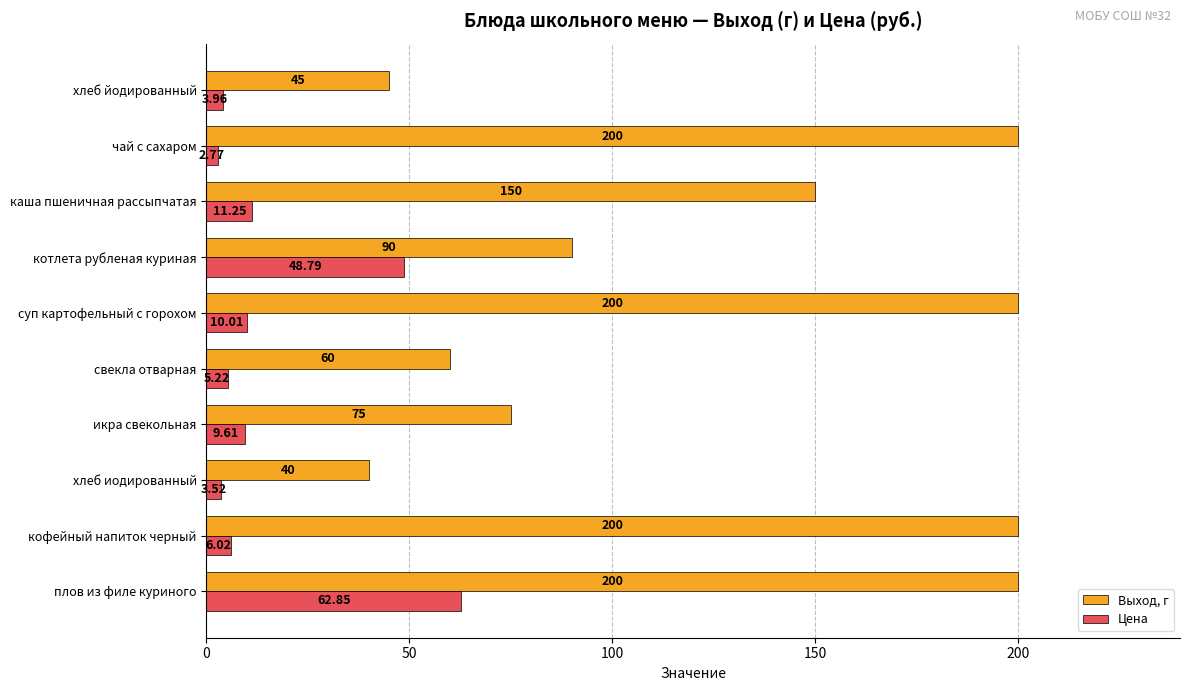

Rank the series by their average value, from lowest to highest.

Цена, Выход, г